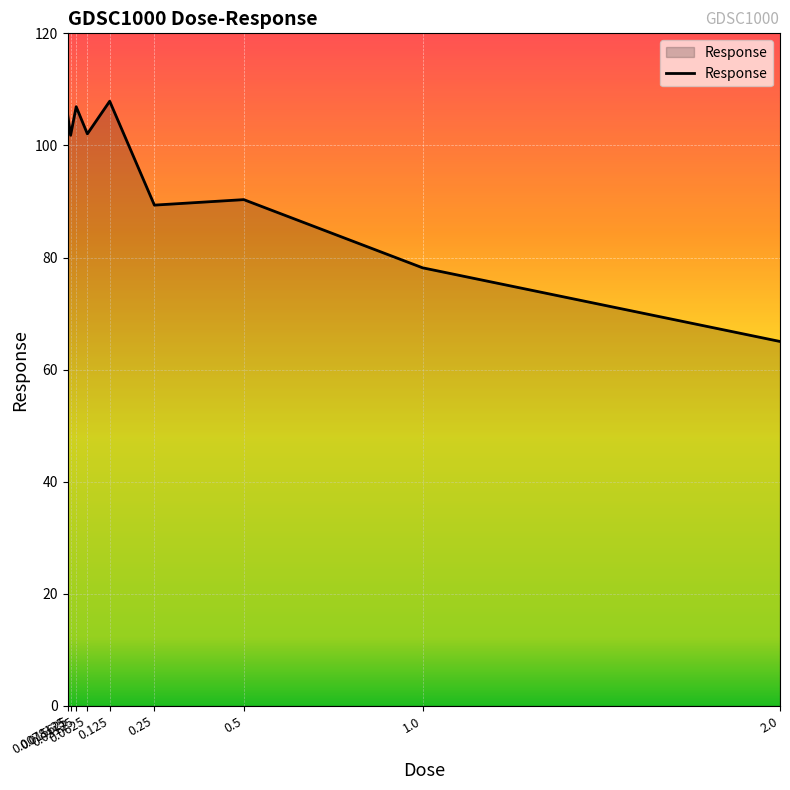

The chart shows a value of 31.7 at 0.0625. True or false?

False